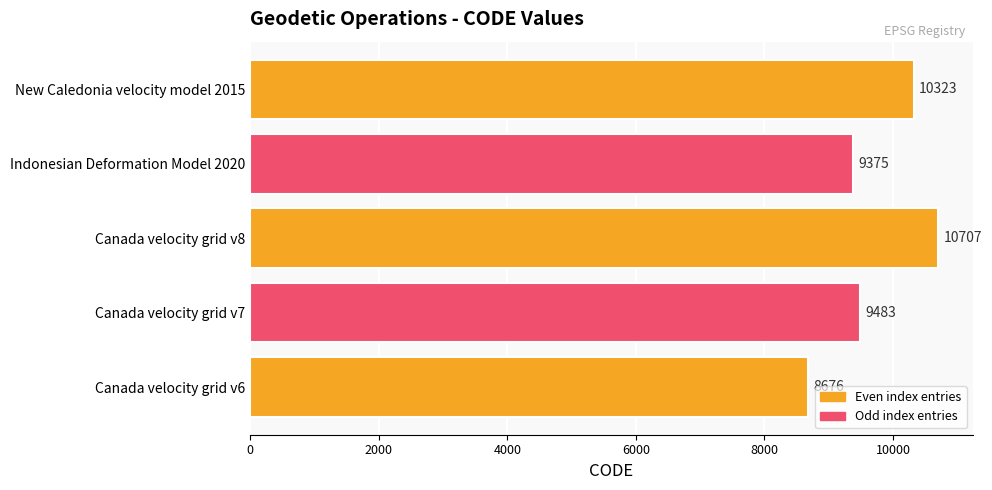

True or false: the data shows 13179 at Canada velocity grid v6.

False